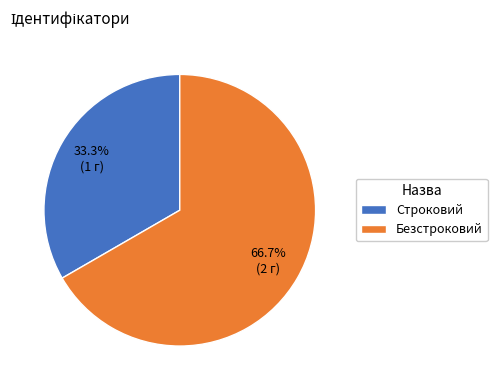

To the nearest percent, what is the difference between the Строковий and Безстроковий slice percentages?

33%